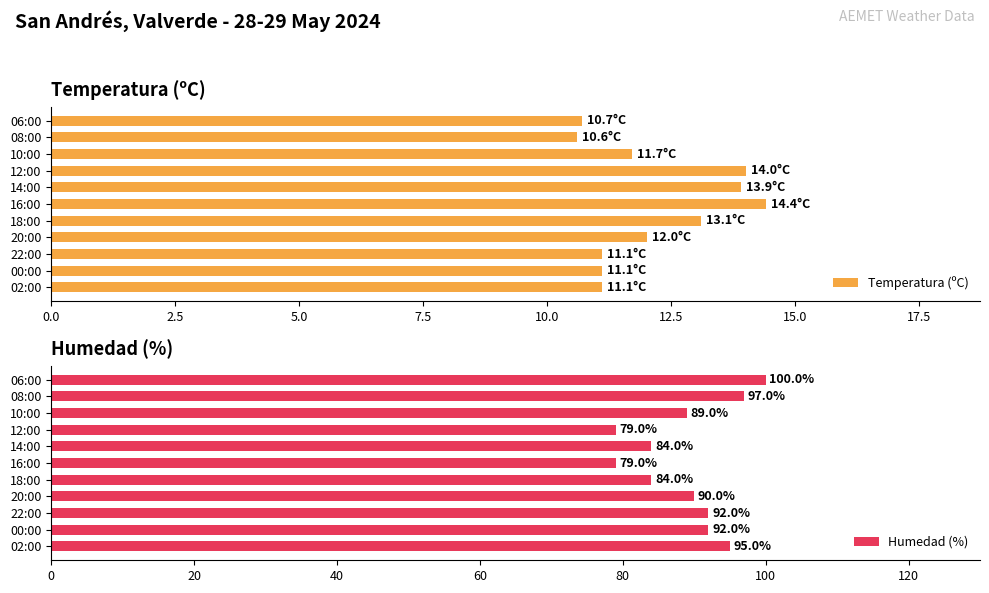

List the series in order of their peak value, lowest first.

Temperatura (ºC), Humedad (%)